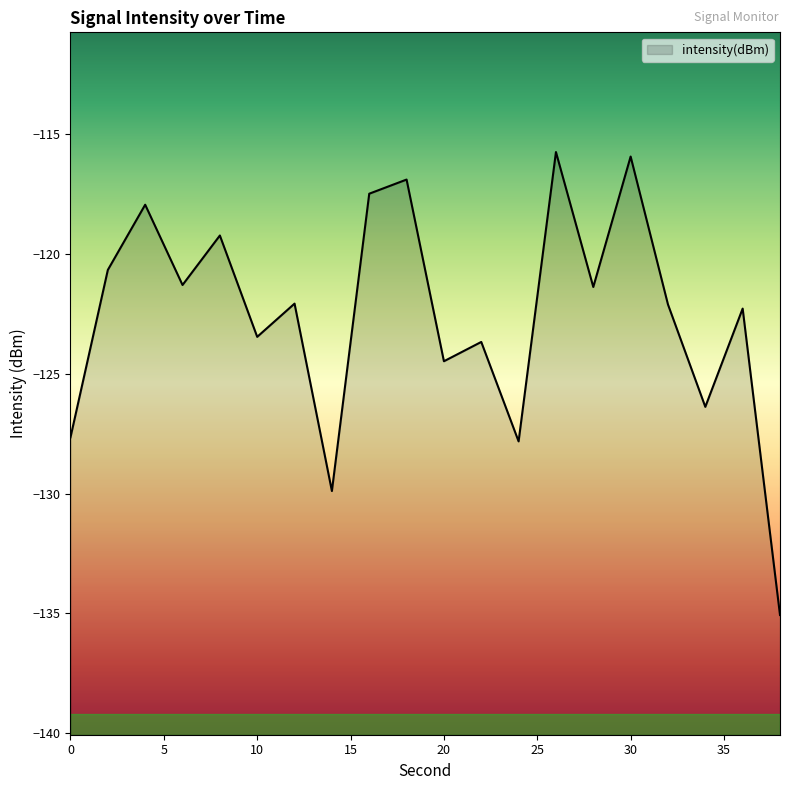

At which label is the value closest to -125?

20